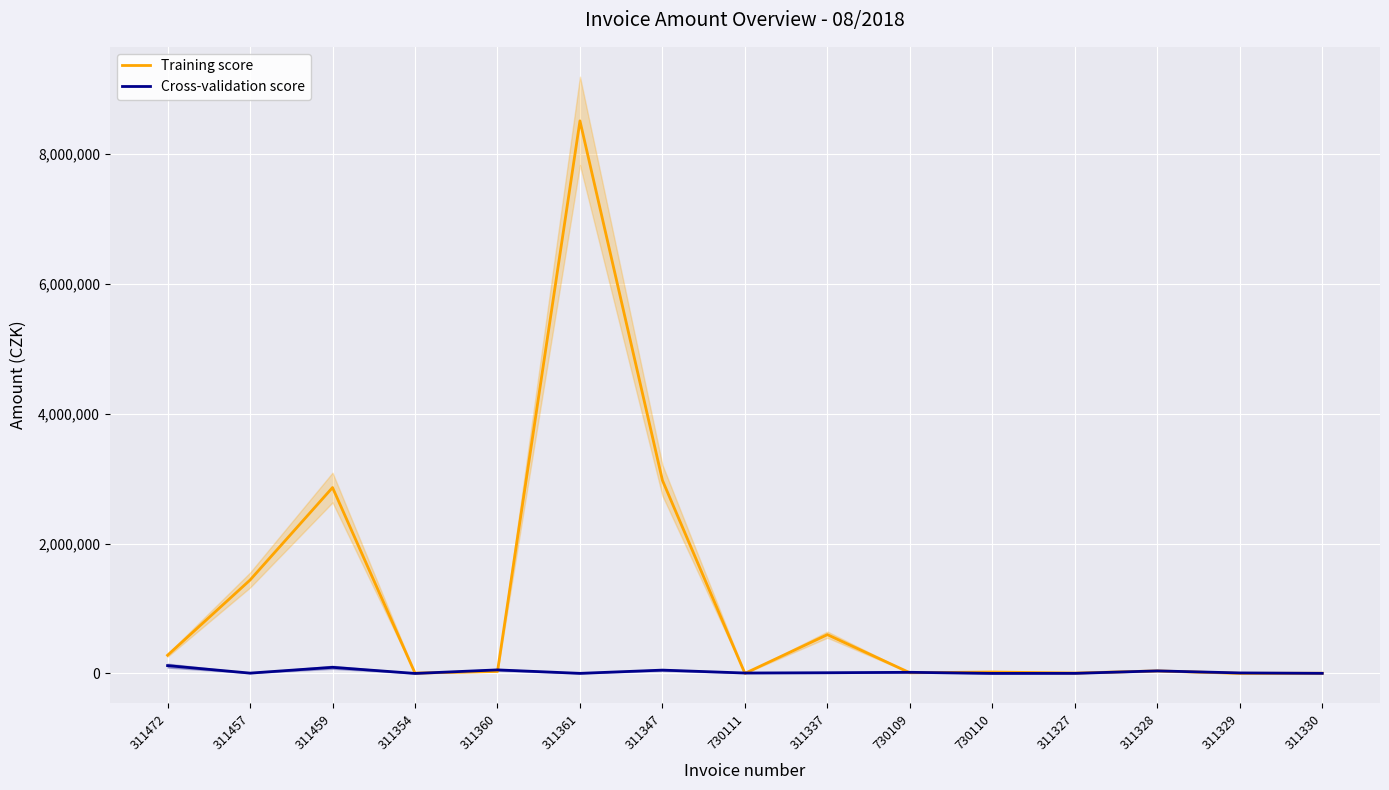

How many intersections are there between Training score and Cross-validation score?

8